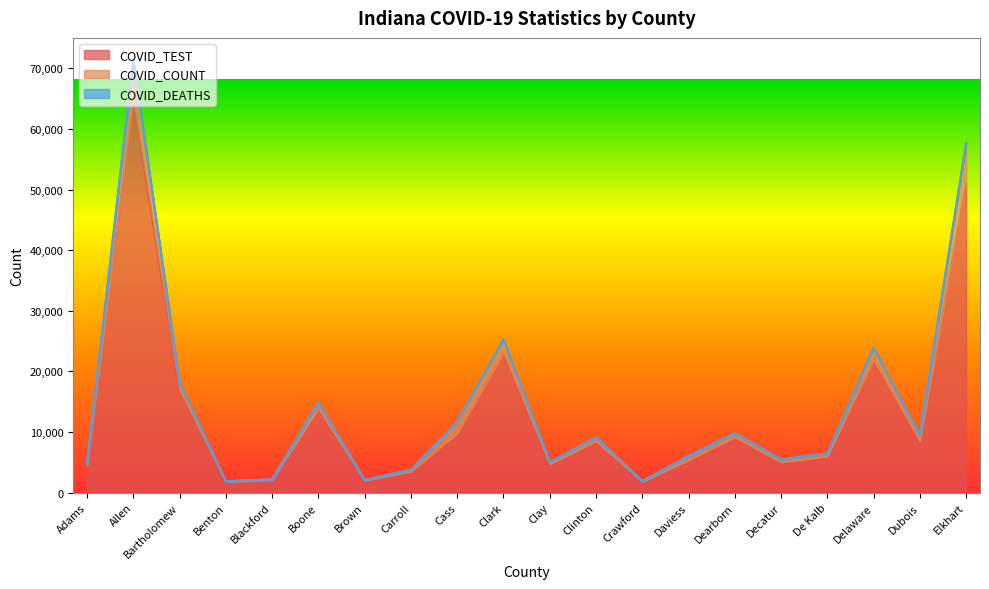

Reading left to right, list all the values displayed in this chart.

COVID_TEST: Adams=4474	Allen=64909	Bartholomew=16969	Benton=1780	Blackford=2053	Boone=13837	Brown=1978	Carroll=3472	Cass=9740	Clark=23017	Clay=4702	Clinton=8487	Crawford=1783	Daviess=5344	Dearborn=9133	Decatur=4995	De Kalb=5969	Delaware=21866	Dubois=8455	Elkhart=50891
COVID_COUNT: Adams=276	Allen=6330	Bartholomew=1184	Benton=87	Blackford=121	Boone=991	Brown=104	Carroll=278	Cass=1955	Clark=2259	Clay=308	Clinton=623	Crawford=110	Daviess=680	Dearborn=675	Decatur=459	De Kalb=488	Delaware=2001	Dubois=999	Elkhart=6707
COVID_DEATHS: Adams=3	Allen=205	Bartholomew=57	Benton=0	Blackford=3	Boone=46	Brown=3	Carroll=13	Cass=9	Clark=57	Clay=5	Clinton=14	Crawford=0	Daviess=28	Dearborn=28	Decatur=39	De Kalb=11	Delaware=62	Dubois=19	Elkhart=111